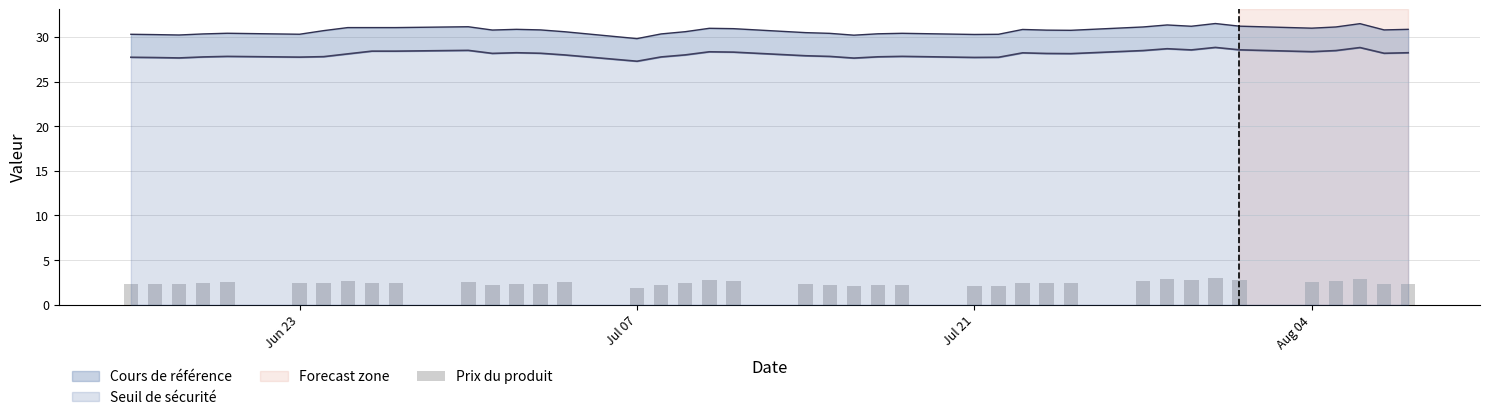

Does the chart contain any negative values?

No